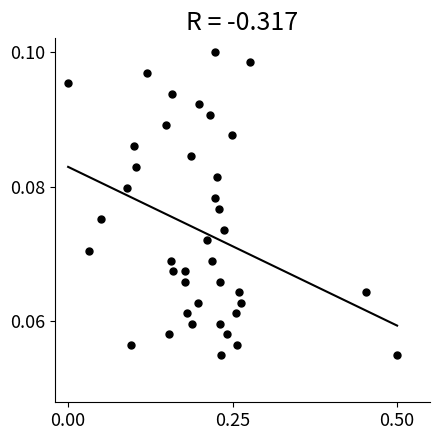

What is the range of X values (max minus min)?

0.5